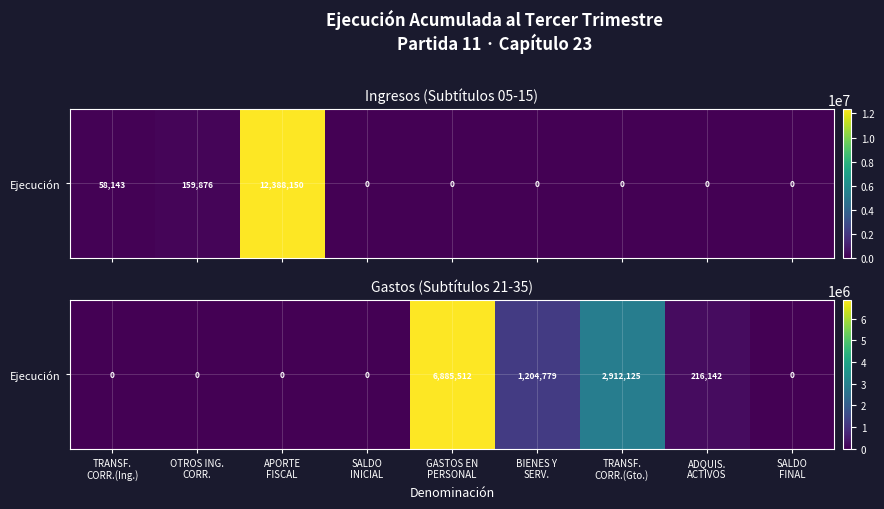

The chart shows a value of -2850136 at SALDO
INICIAL. True or false?

False